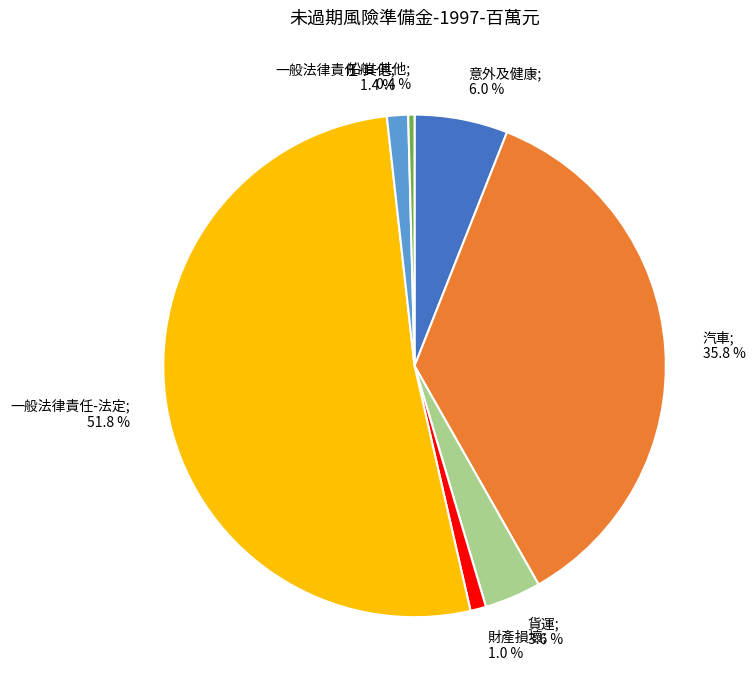

Does any single category account for the majority?

Yes